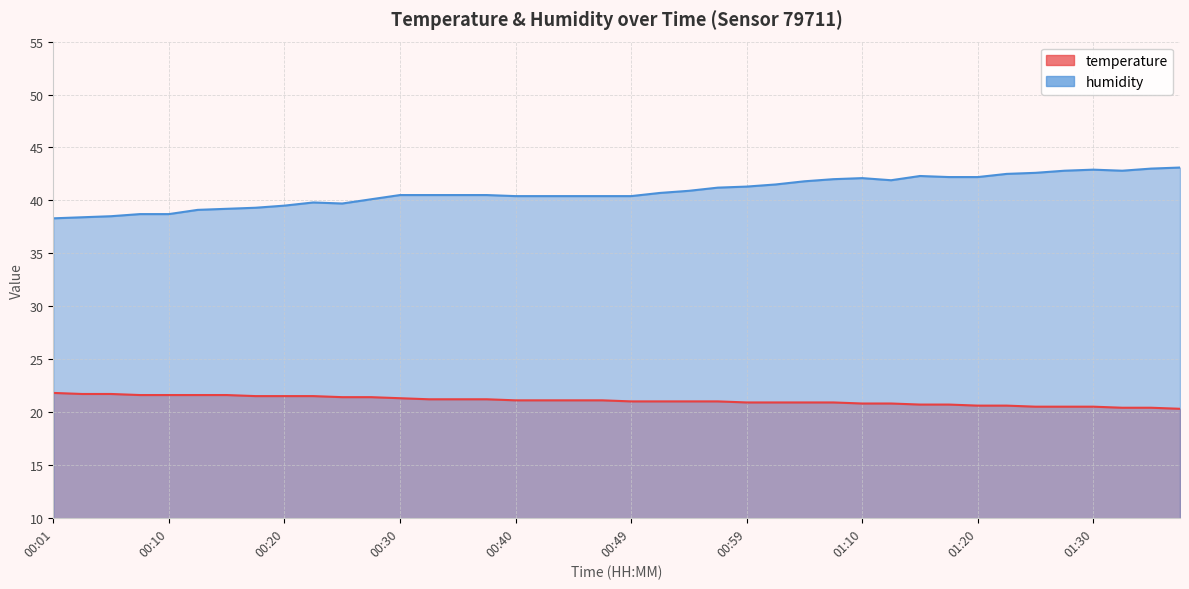

What is the sum of the temperature values at 00:08 and 00:35?

42.8